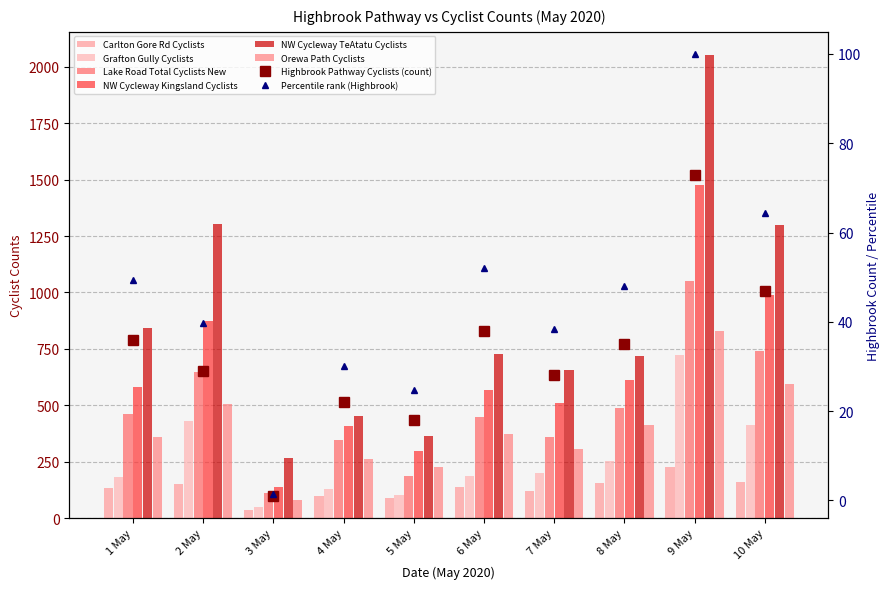

What is the difference between the highest and lowest values at 3 May?

231